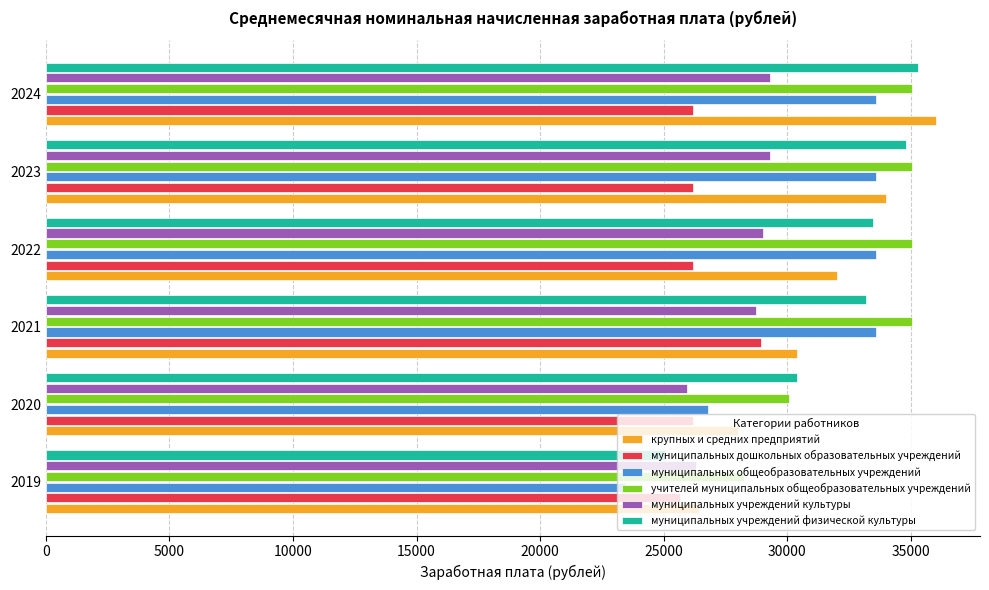

What is the total value across all series at 2020?

167382.2